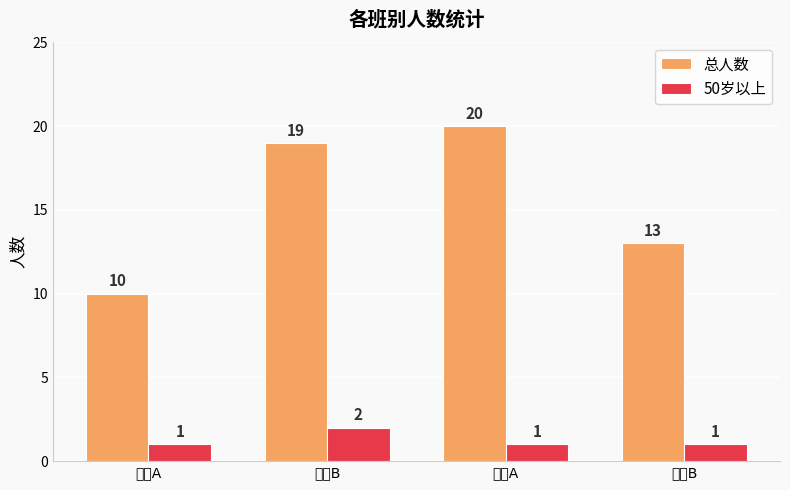

Where is 总人数 nearest to the value 15?

充填B